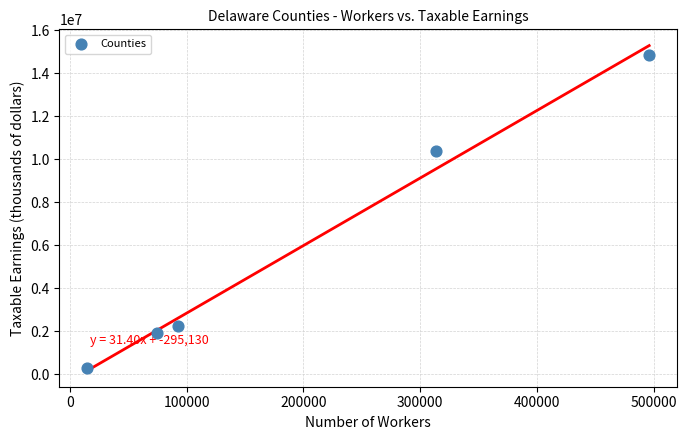

What Y value in the scatter plot is closest to 7573256?

10389907